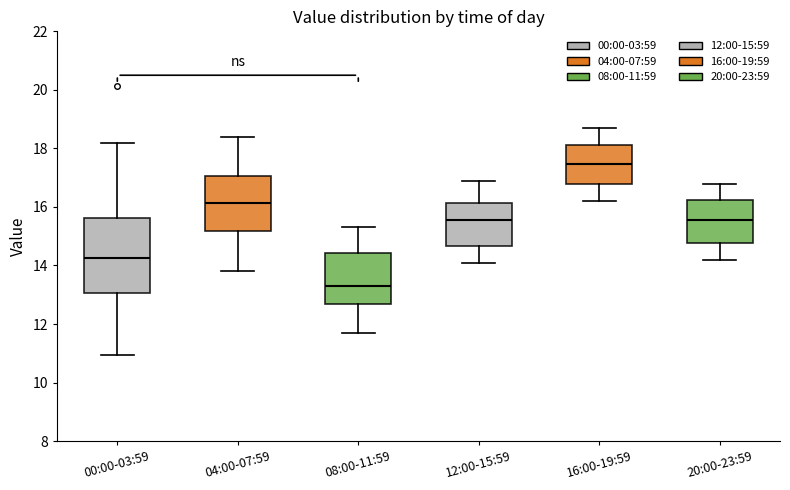

Comparing the boxes themselves (not the whiskers), which one is the tallest?

00:00-03:59